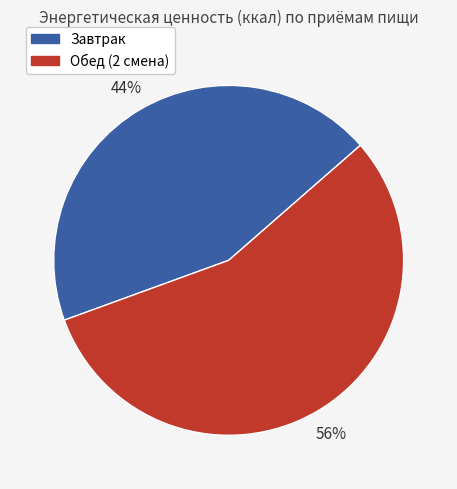

To the nearest percent, what portion does Обед (2 смена) represent?

56%